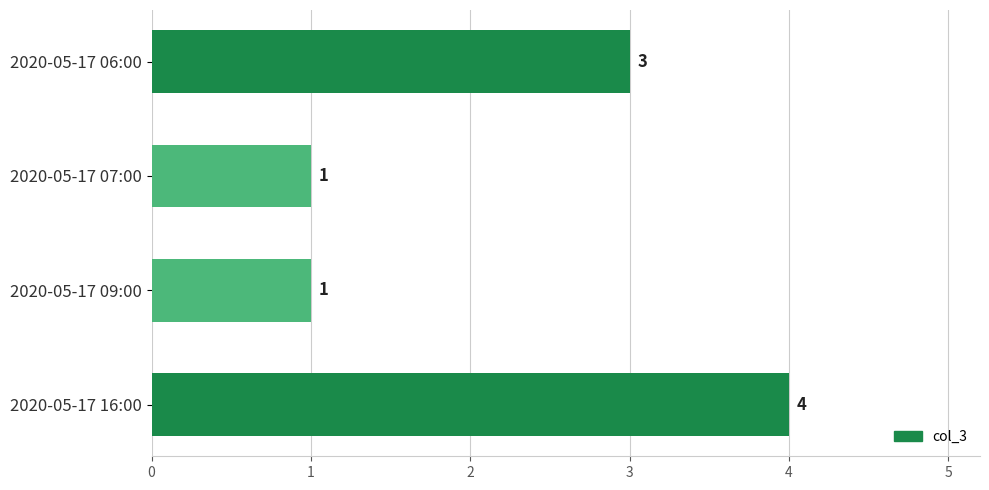

What is the minimum value shown in the chart?

1